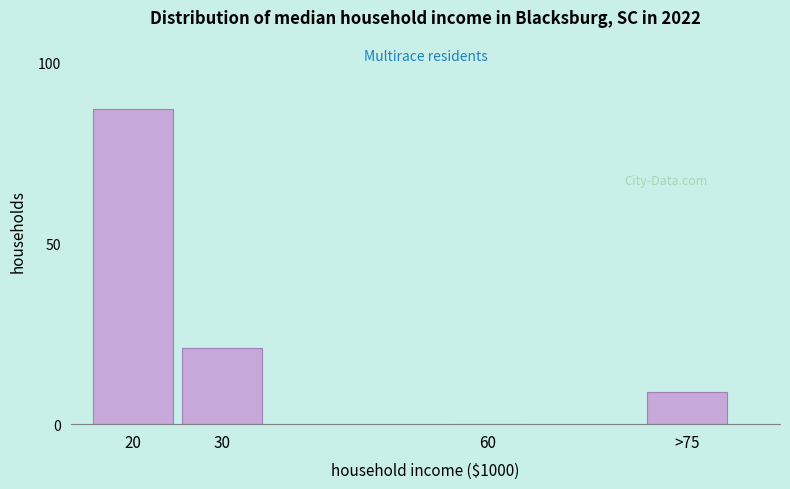

Reading left to right, extract all data points from this chart.

20=87	30=21	60=0	>75=9